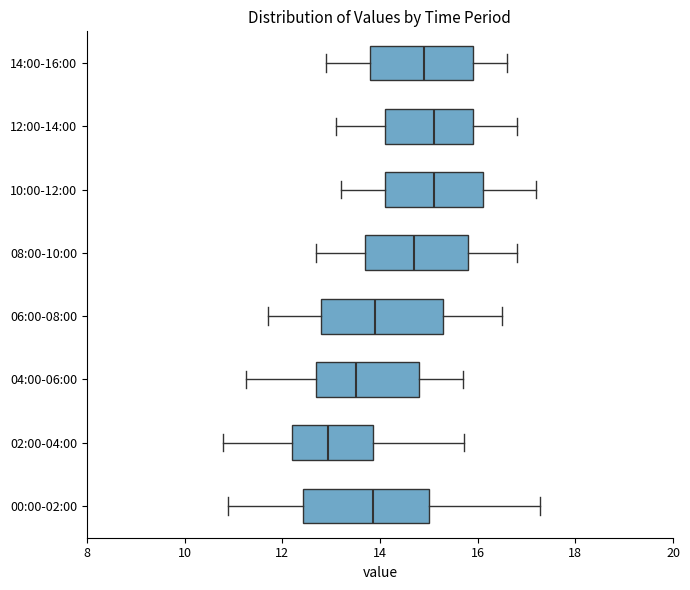

Reading bottom to top, transcribe this box plot: for each box, give where its median line is, the range the box spans, and where its two whiskers end, as read against the x-axis. The values are not printed on the chart, so give them approximately, as read against the axis.

00:00-02:00: median 13.8, box 12.4 to 15.0, whiskers 10.8 to 17.2
02:00-04:00: median 13.0, box 12.2 to 13.8, whiskers 10.8 to 15.8
04:00-06:00: median 13.6, box 12.8 to 14.8, whiskers 11.2 to 15.8
06:00-08:00: median 14.0, box 12.8 to 15.4, whiskers 11.8 to 16.6
08:00-10:00: median 14.8, box 13.8 to 15.8, whiskers 12.8 to 16.8
10:00-12:00: median 15.2, box 14.2 to 16.2, whiskers 13.2 to 17.2
12:00-14:00: median 15.2, box 14.2 to 16.0, whiskers 13.2 to 16.8
14:00-16:00: median 15.0, box 13.8 to 16.0, whiskers 13.0 to 16.6